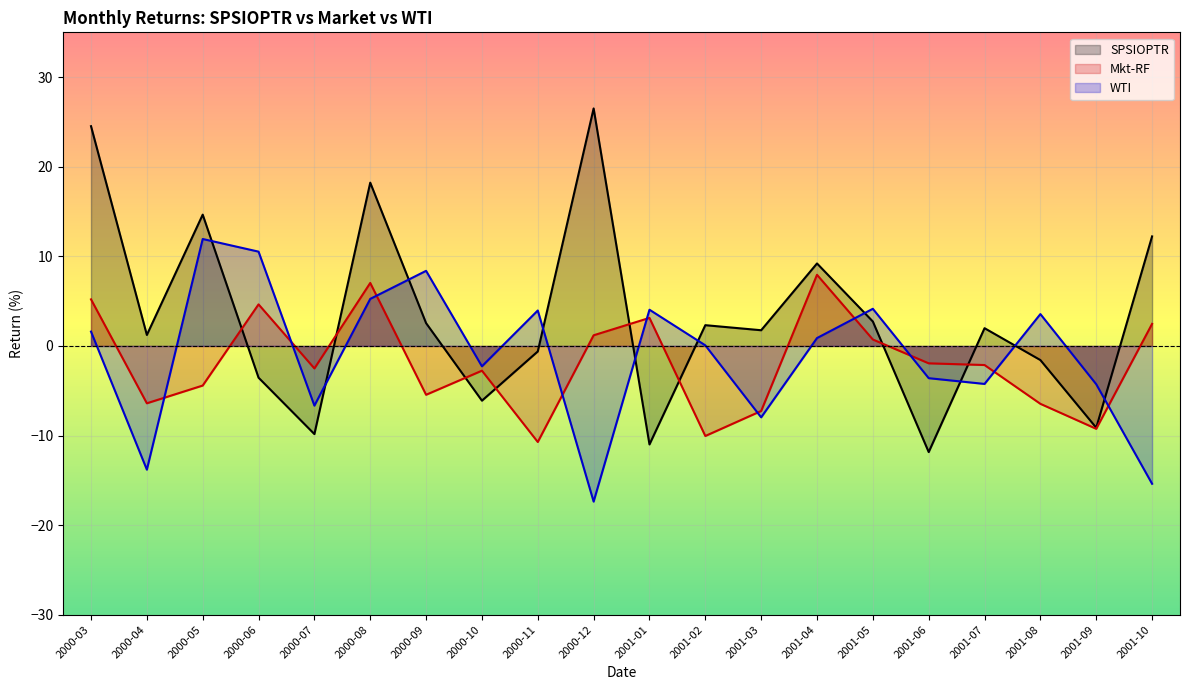

Which series has the widest spread of values?

SPSIOPTR